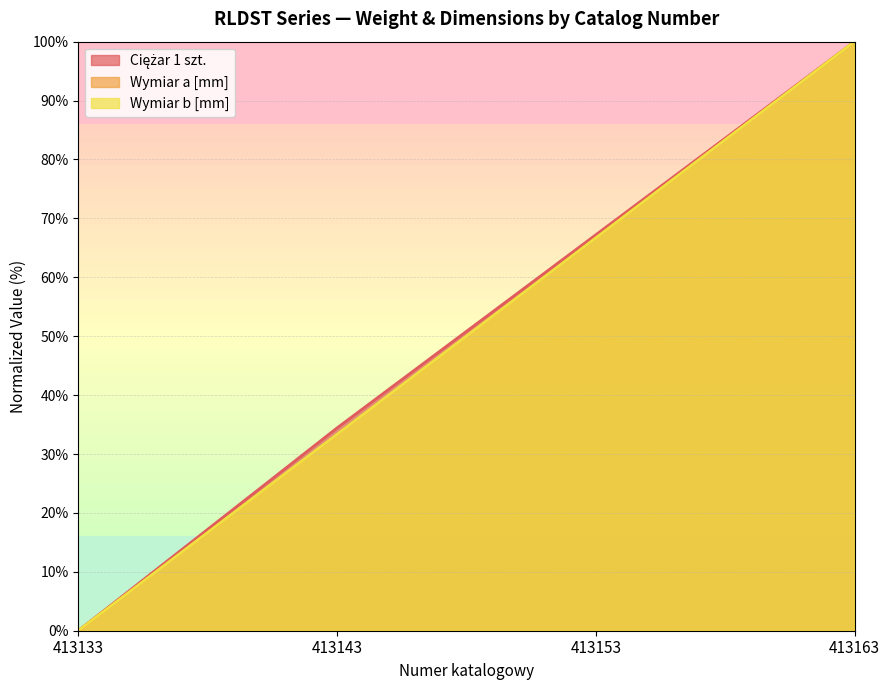

What are all the series names shown in the legend?

Ciężar 1 szt., Wymiar a [mm], Wymiar b [mm]